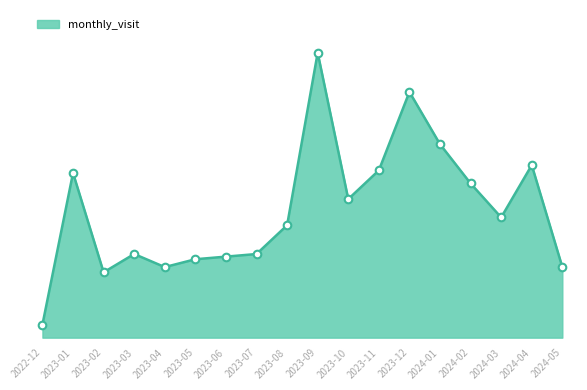

What is the ratio of the value at 2023-11 to the value at 2023-07?

2.0